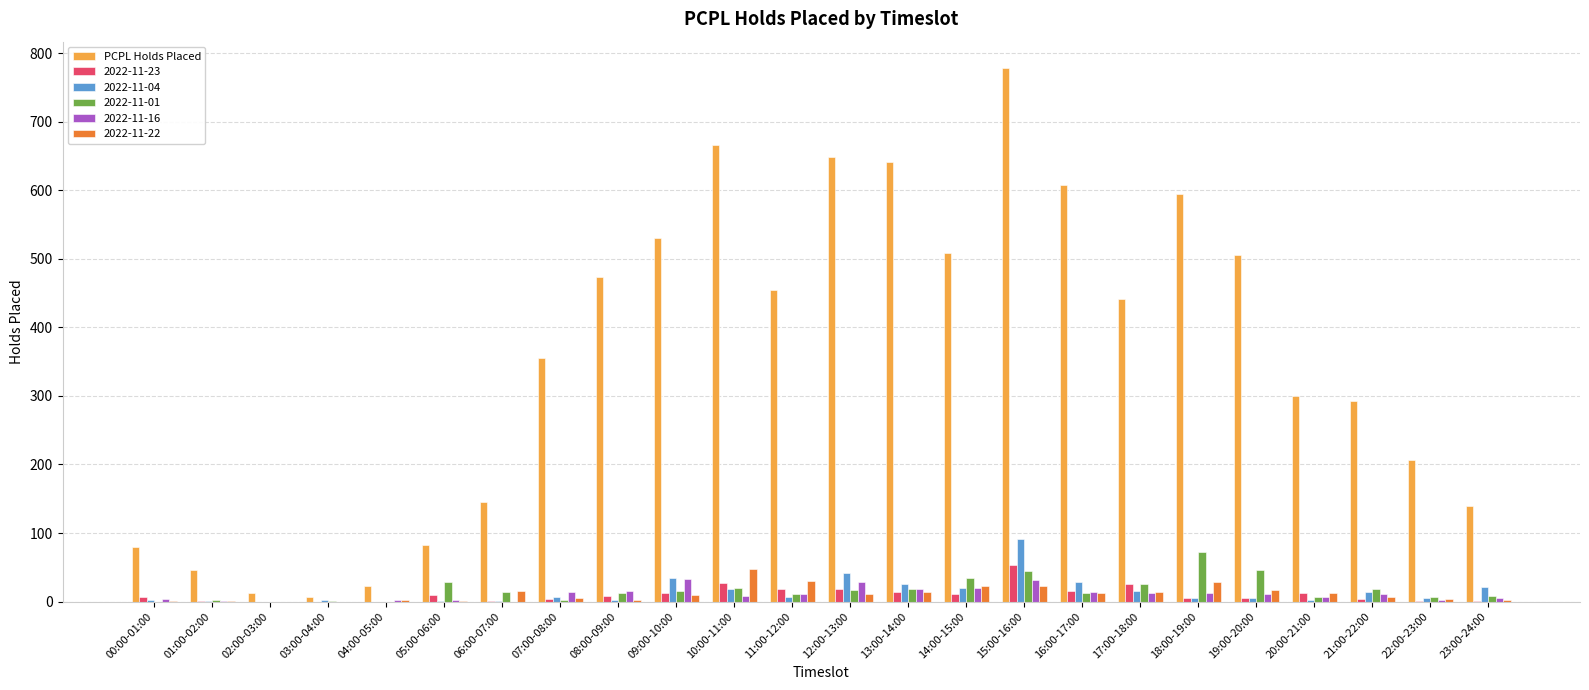

Are the bars horizontal?

No